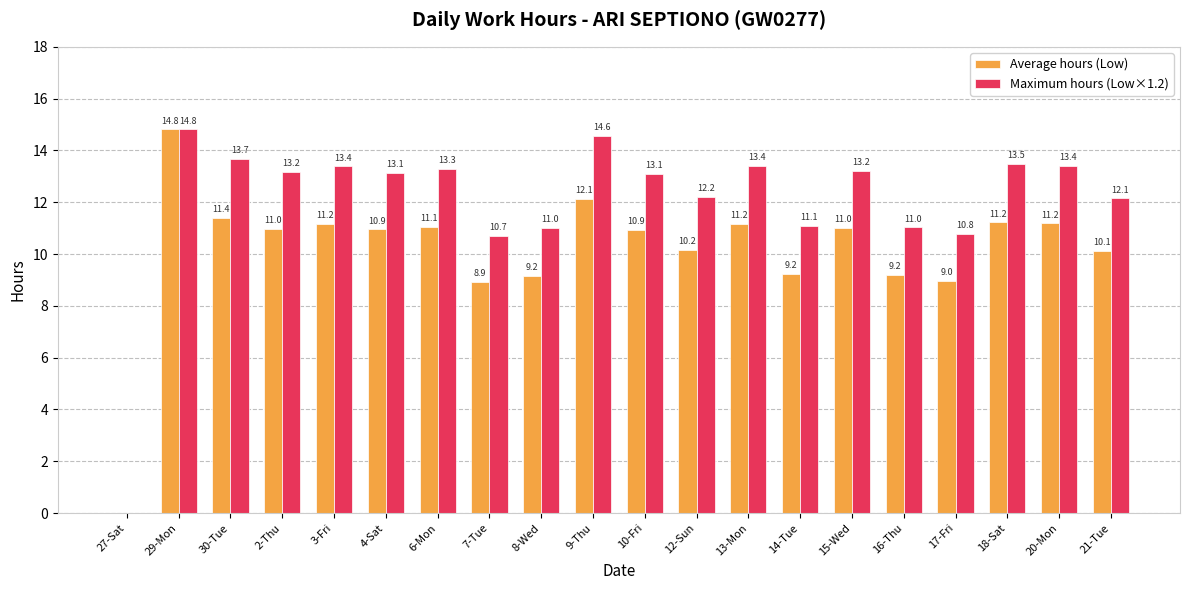

What are all the series names shown in the legend?

Average hours (Low), Maximum hours (Low×1.2)